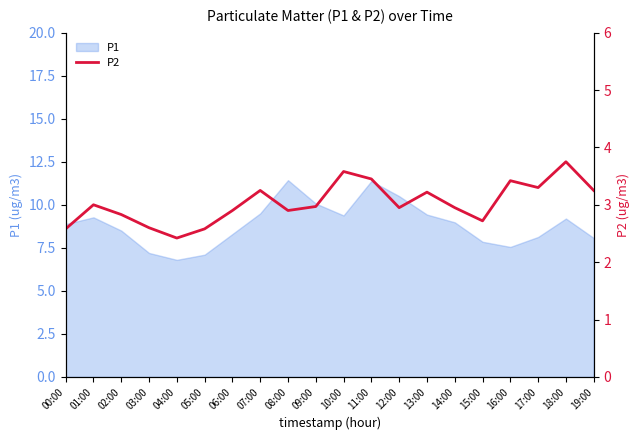

What is the maximum value shown in the chart?

3.8